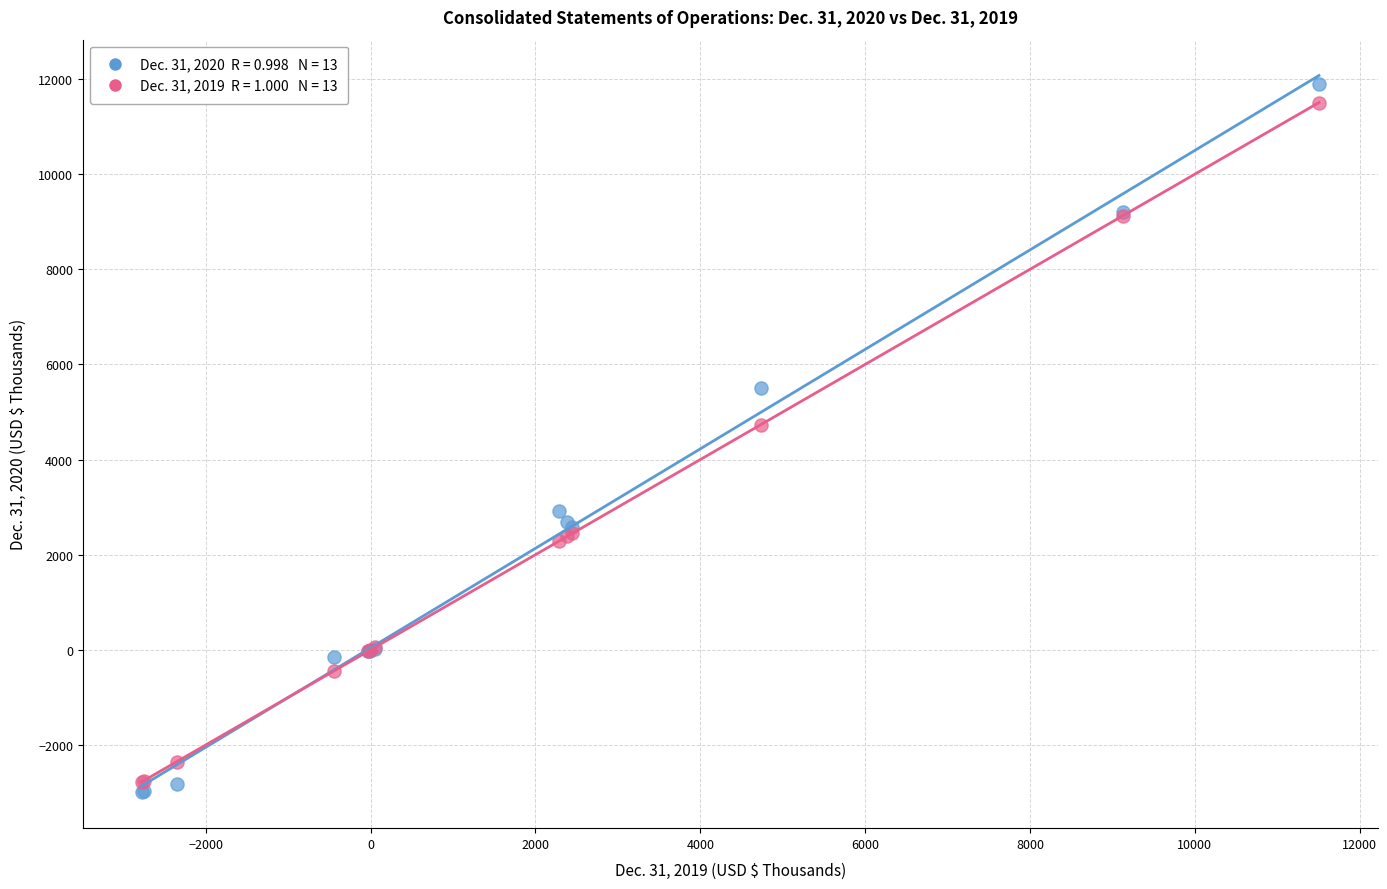

Across all series, what Y value is closest to 4449?

4735